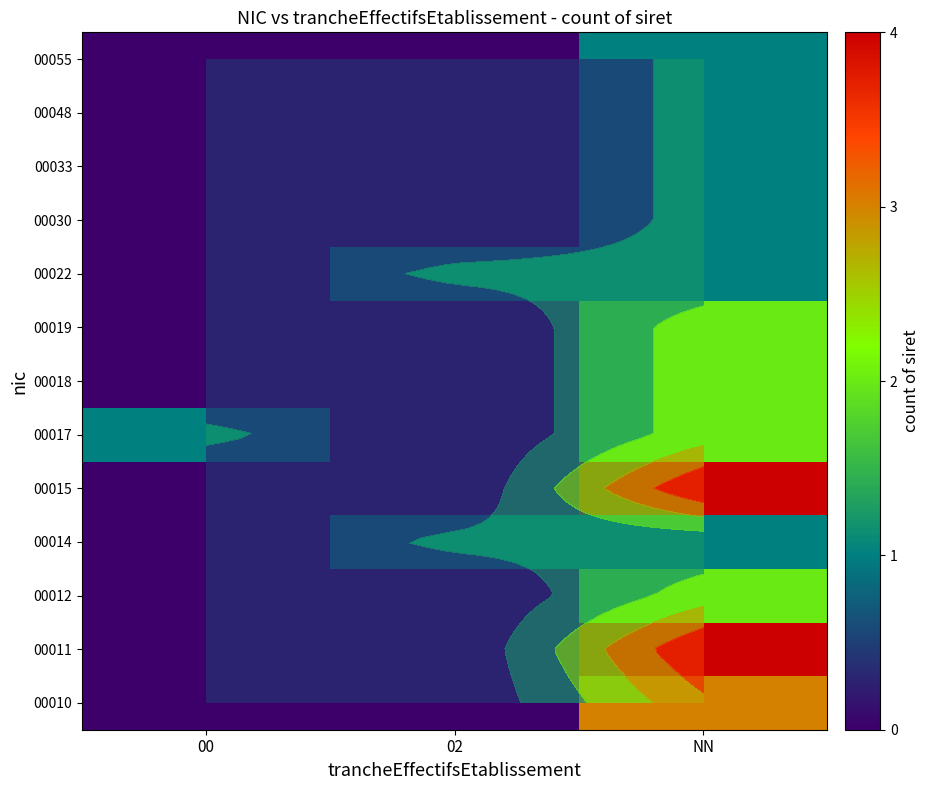

The 00014 series shows 1 at NN. True or false?

True